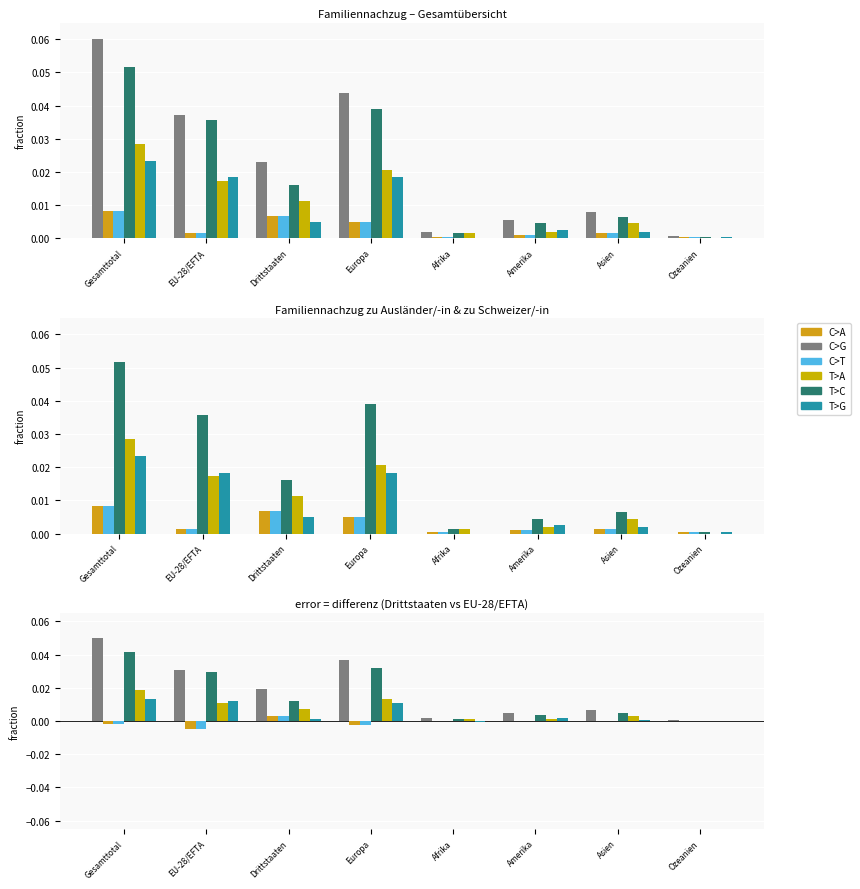

What position from the right is EU-28/EFTA?

7